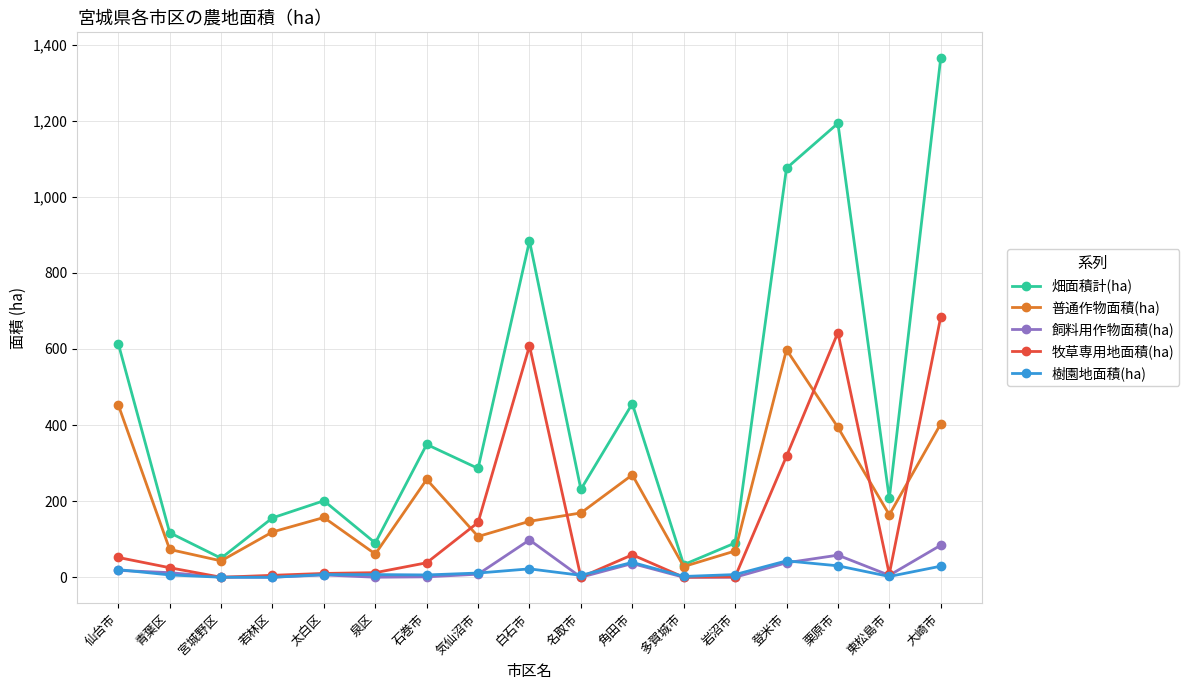

At which category does the chart reach its peak across all series?

大崎市